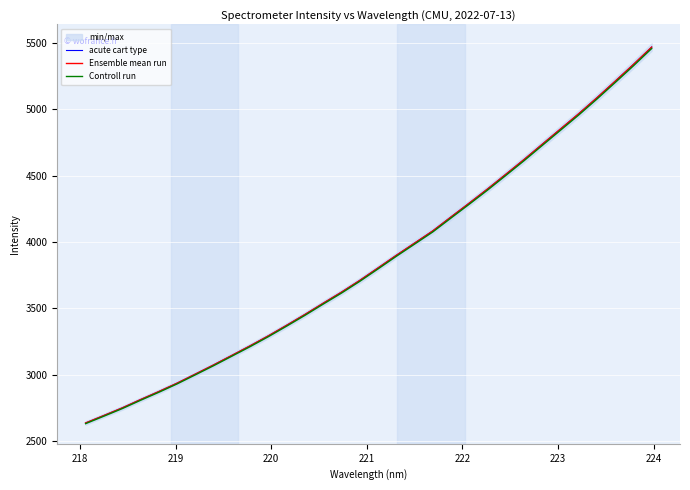

What is the highest value of the acute cart type series?

5469.0